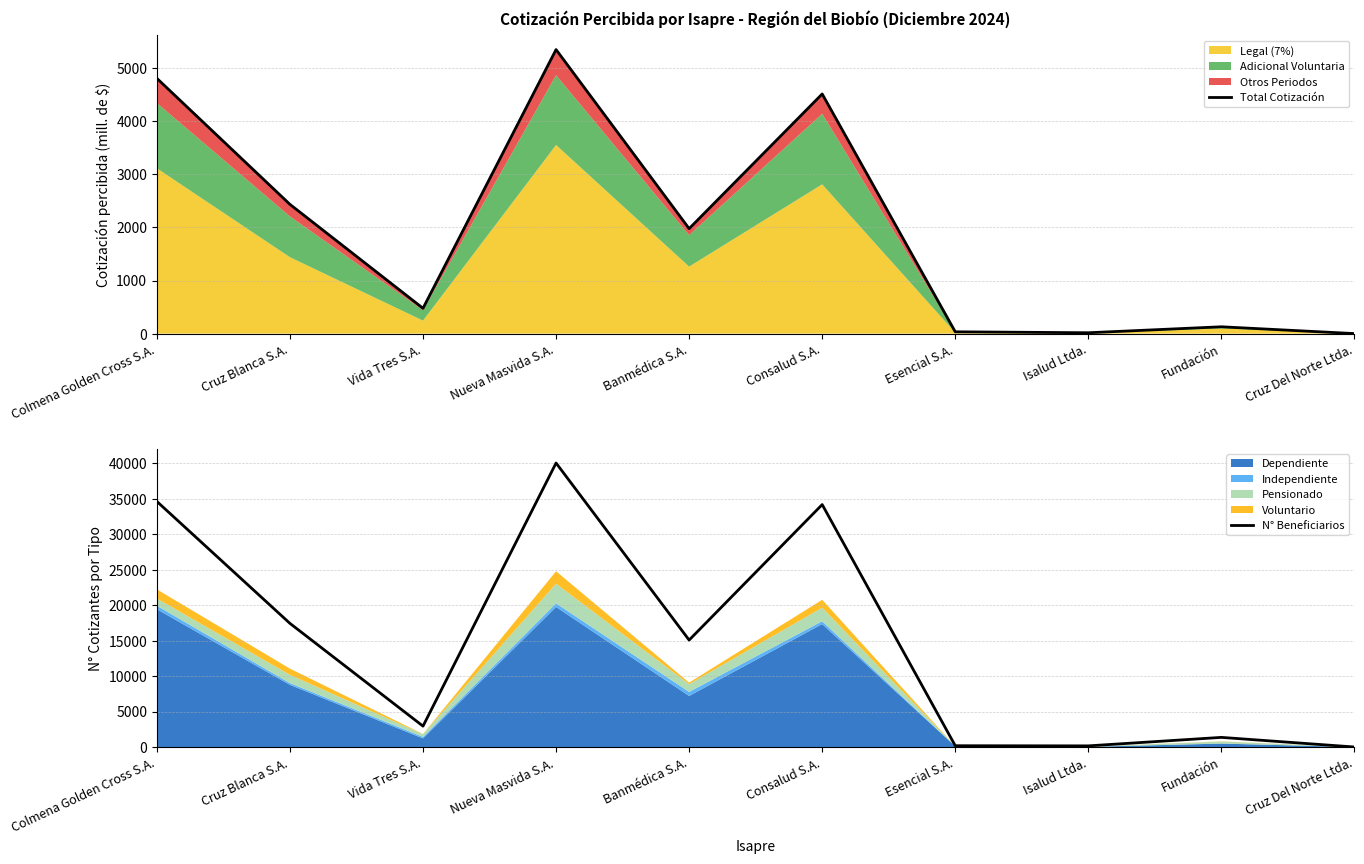

List the labels in order of N° Beneficiarios value, largest first.

Nueva Masvida S.A., Colmena Golden Cross S.A., Consalud S.A., Cruz Blanca S.A., Banmédica S.A., Vida Tres S.A., Fundación, Esencial S.A., Isalud Ltda., Cruz Del Norte Ltda.